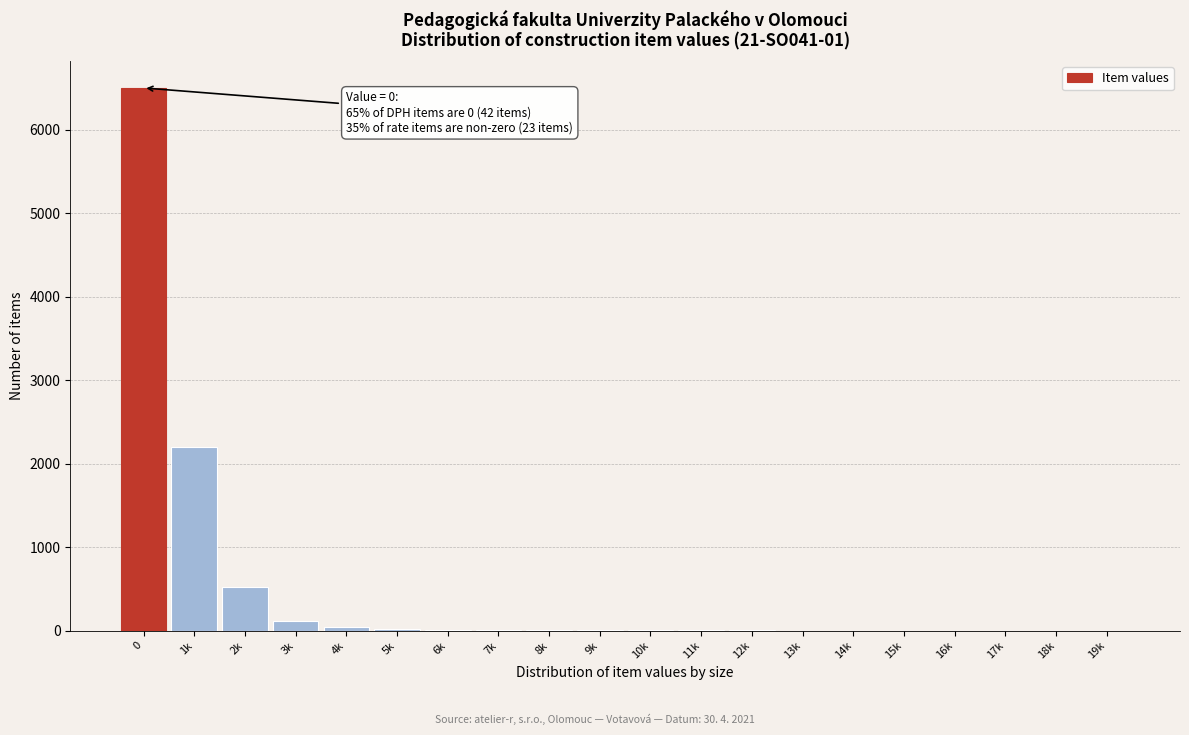

The value at 13k is 4163. True or false?

False